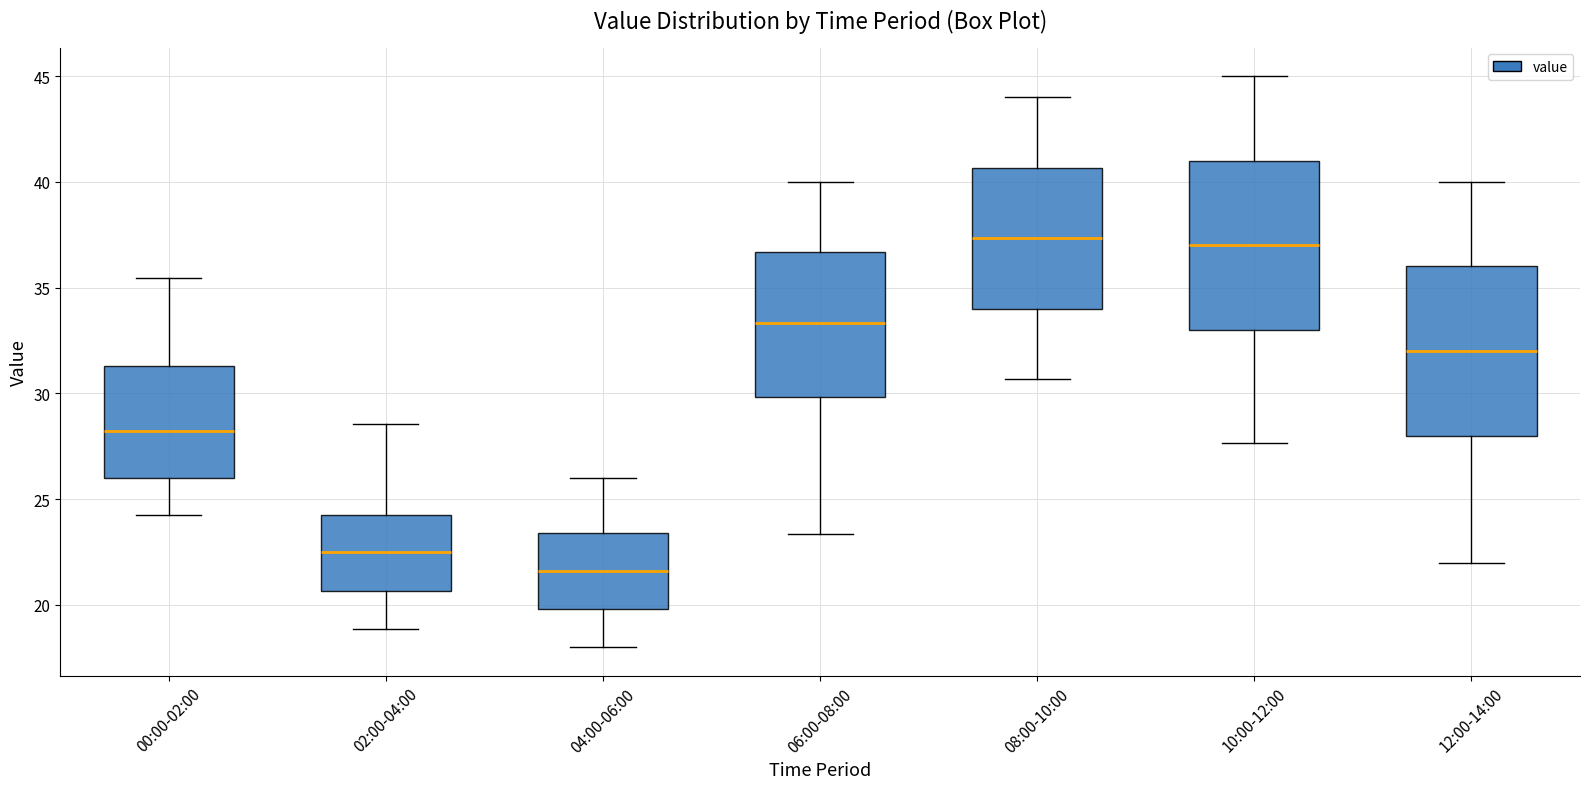

Reading left to right, read every box against the y-axis: the position of its median line, the range the box covers, and the ends of its whiskers. The values are not printed on the chart, so give them approximately, as read against the axis.

00:00-02:00: median 28.0, box 26.0 to 31.5, whiskers 24.5 to 35.5
02:00-04:00: median 22.5, box 20.5 to 24.5, whiskers 19.0 to 28.5
04:00-06:00: median 21.5, box 20.0 to 23.5, whiskers 18.0 to 26.0
06:00-08:00: median 33.5, box 30.0 to 36.5, whiskers 23.5 to 40.0
08:00-10:00: median 37.5, box 34.0 to 40.5, whiskers 30.5 to 44.0
10:00-12:00: median 37.0, box 33.0 to 41.0, whiskers 27.5 to 45.0
12:00-14:00: median 32.0, box 28.0 to 36.0, whiskers 22.0 to 40.0